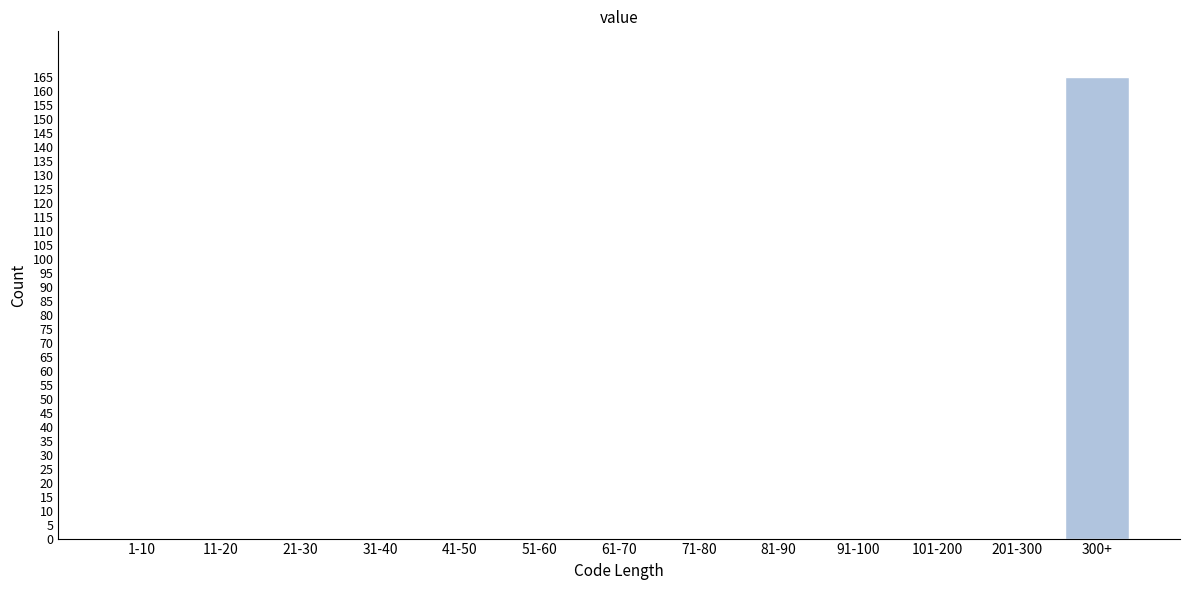

Reading left to right, what are all the values shown in this chart?

1-10=0	11-20=0	21-30=0	31-40=0	41-50=0	51-60=0	61-70=0	71-80=0	81-90=0	91-100=0	101-200=0	201-300=0	300+=165